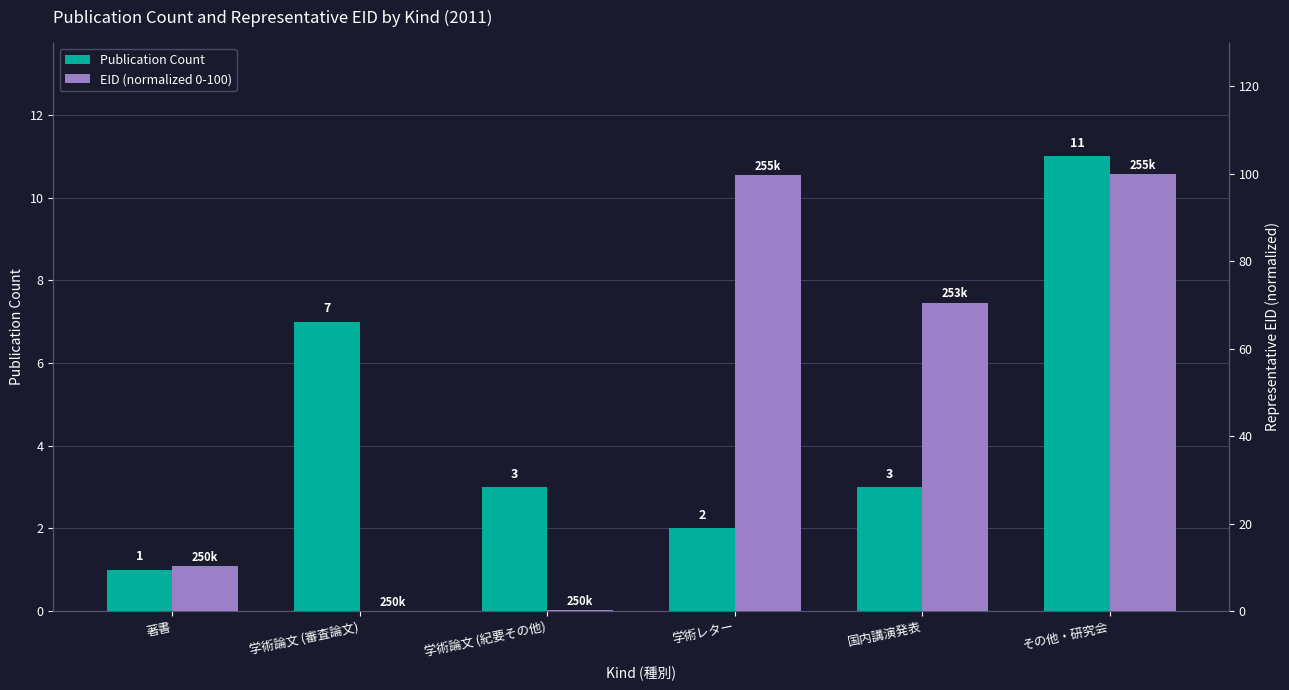

List the series in order of their peak value, lowest first.

Publication Count, EID (normalized 0-100)